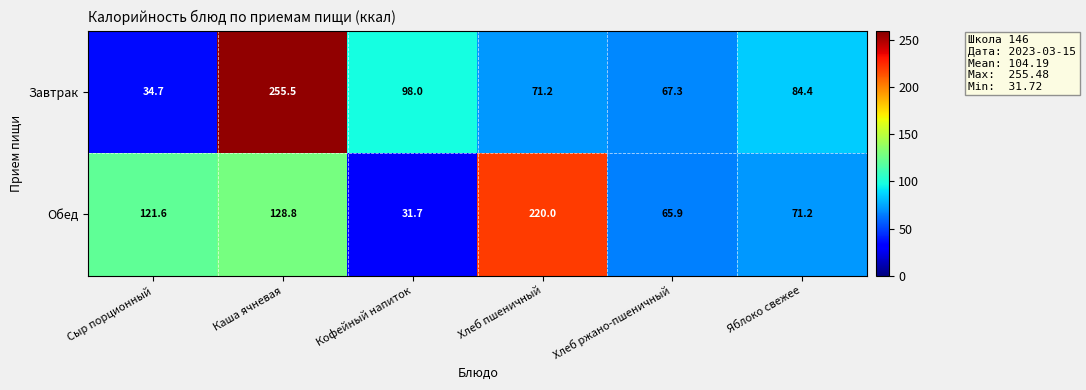

Between Каша ячневая and Хлеб ржано-пшеничный, which series saw the biggest shift?

Завтрак